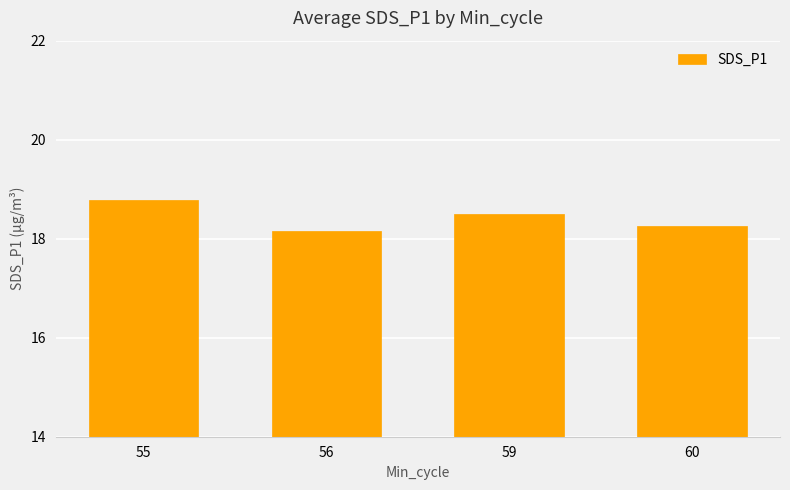

What is the approximate value at 59?

18.5